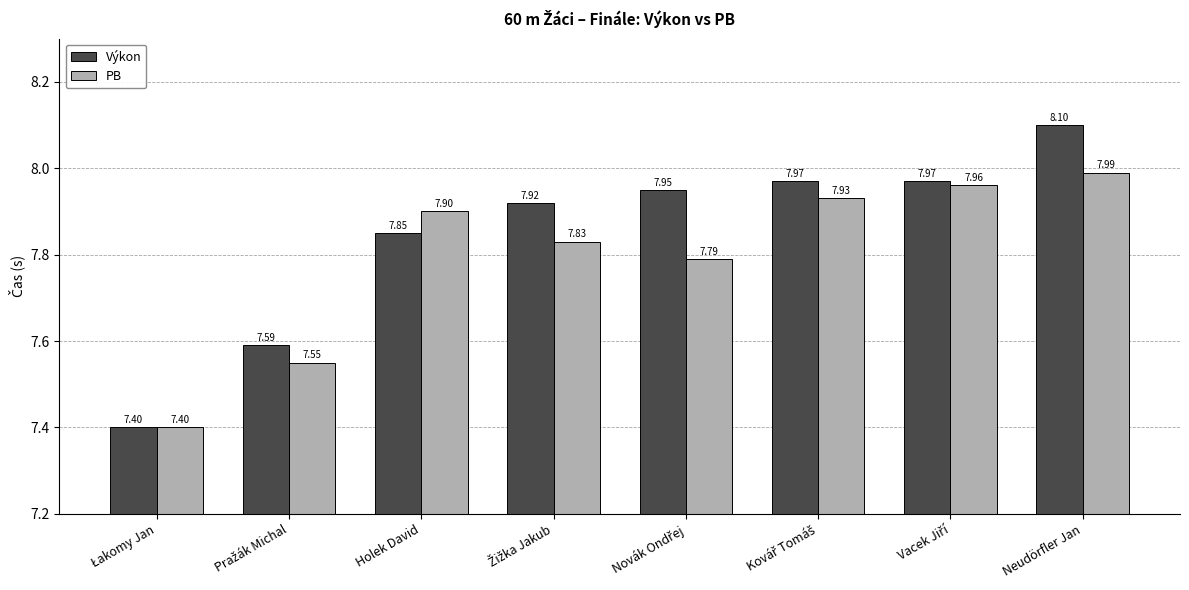

Rank the series by their maximum value, from lowest to highest.

PB, Výkon